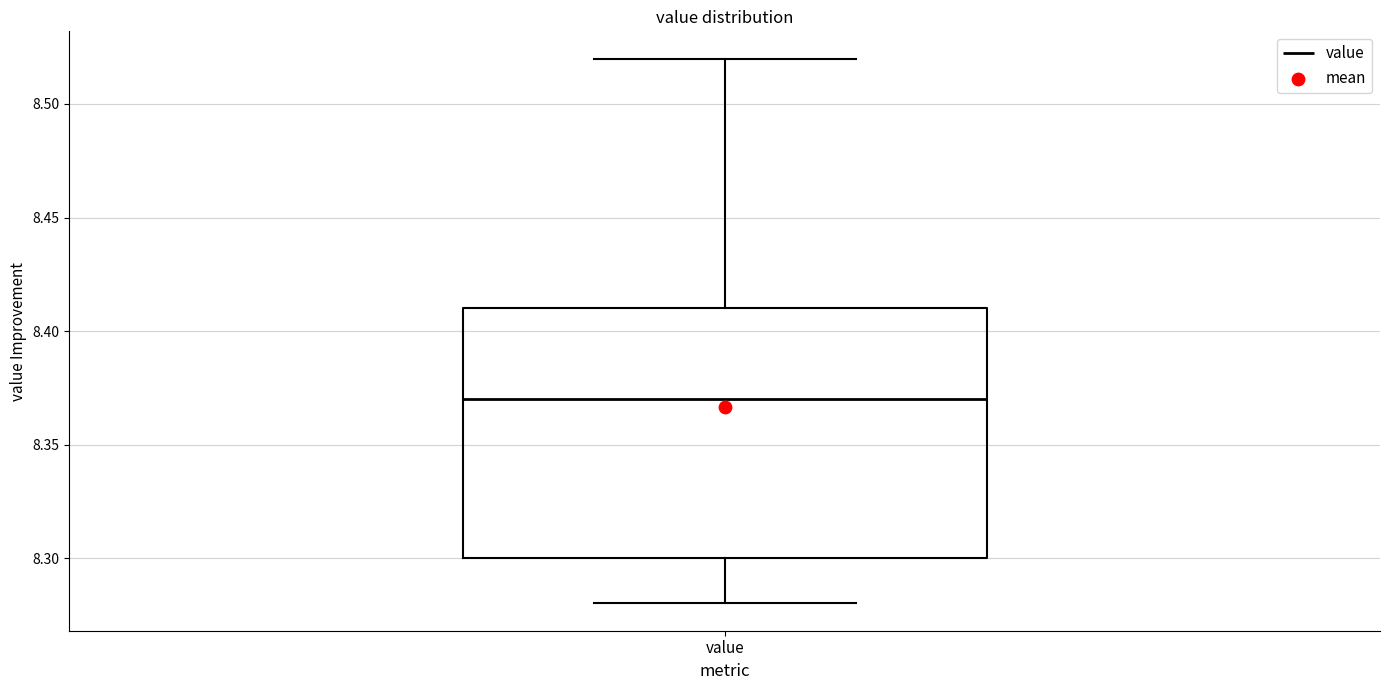

Read this box plot against the y-axis: the position of the median line, the range covered by the box, and the ends of both whiskers. The values are not printed on the chart, so give them approximately, as read against the axis.

median 8.37, box 8.30 to 8.41, whiskers 8.28 to 8.52